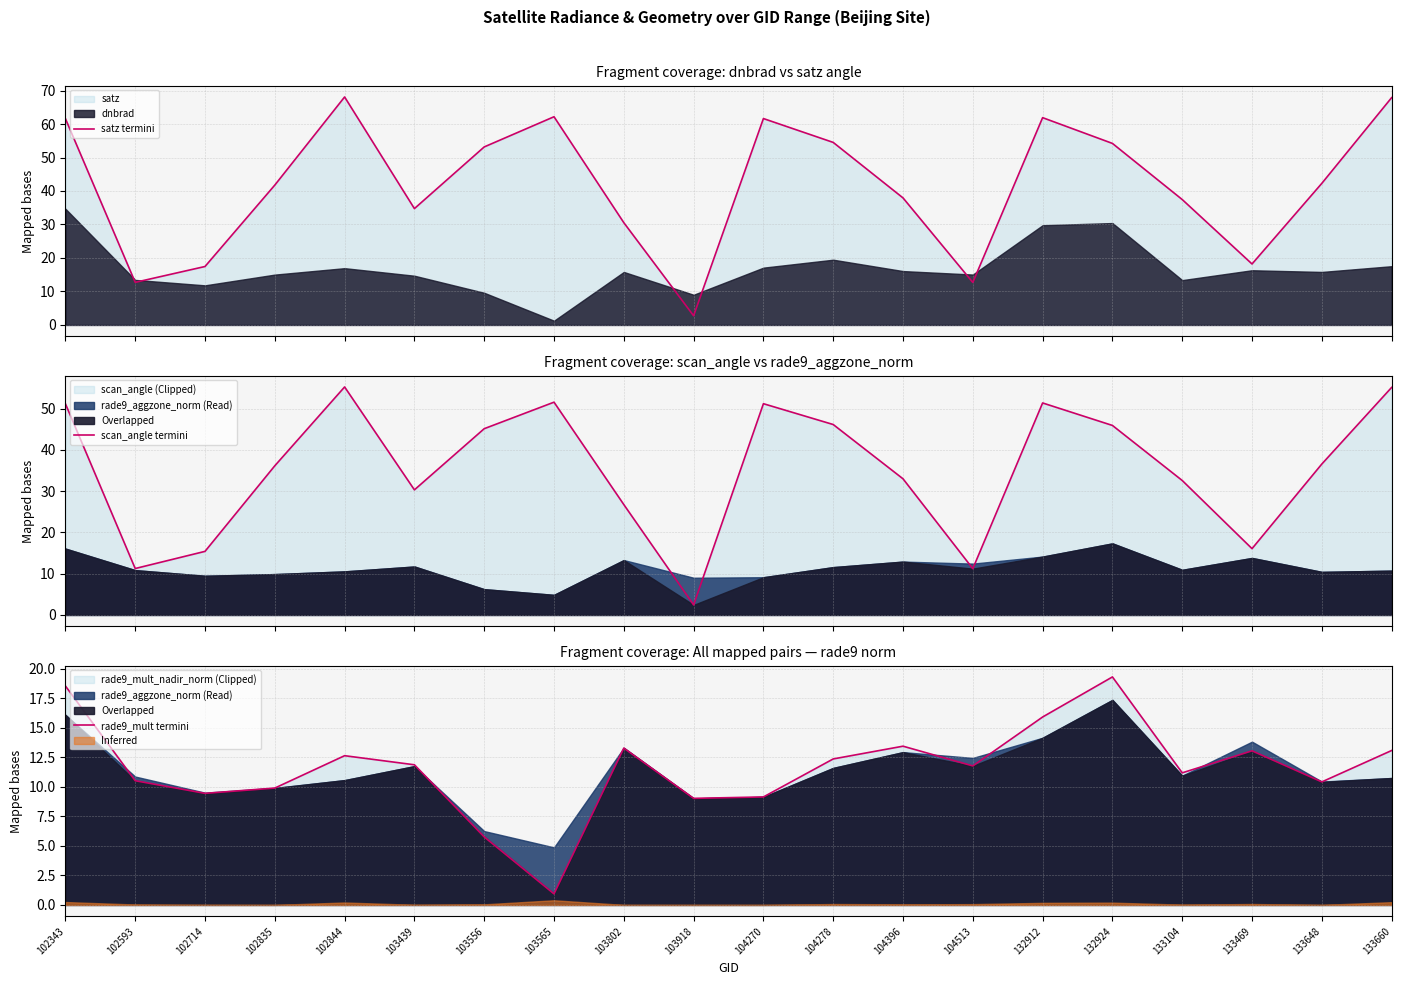

What is the minimum value for satz termini?

2.7